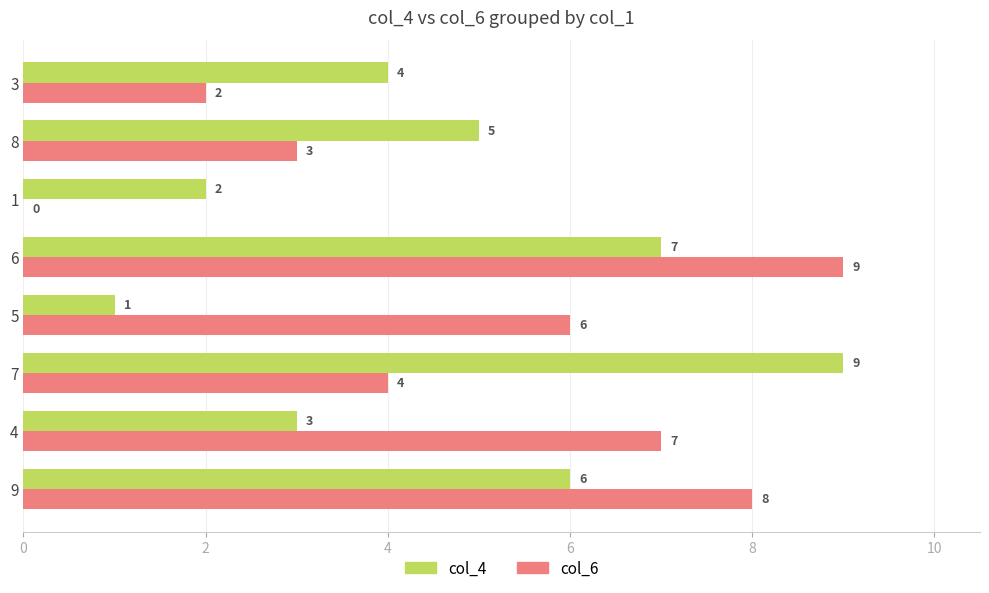

How many data points does each series have?

8